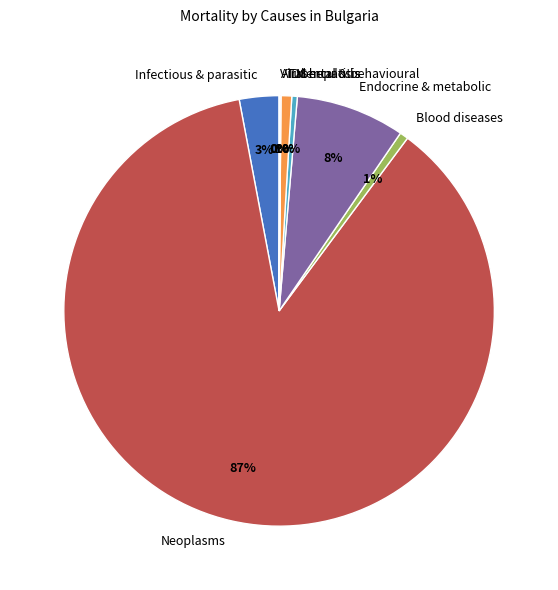

What percentage is the Neoplasms slice, to the nearest percent?

87%